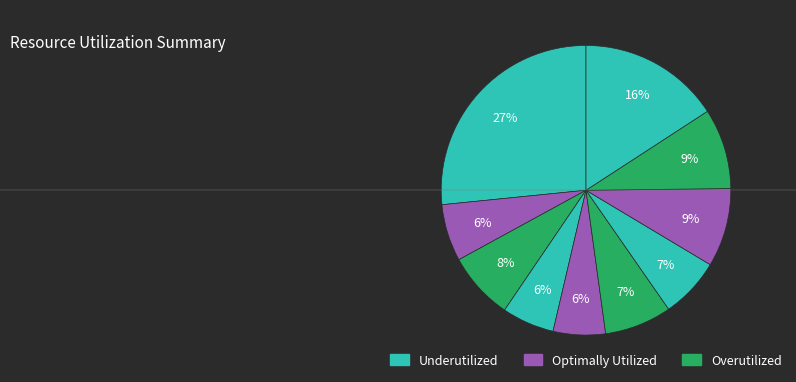

How many slices are in this pie chart?

10